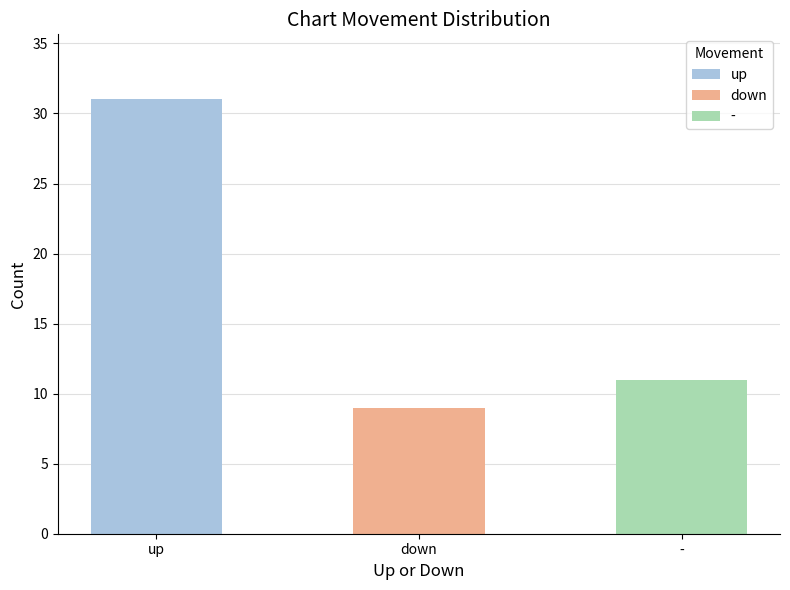

Reading left to right, transcribe all the data shown in this chart.

31	9	11